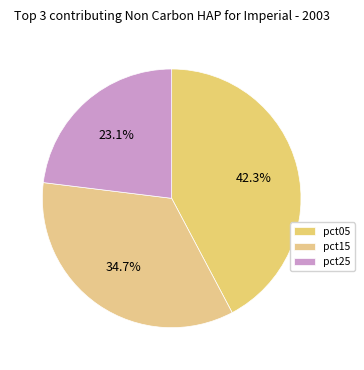

Is pct05 the majority of the pie?

No